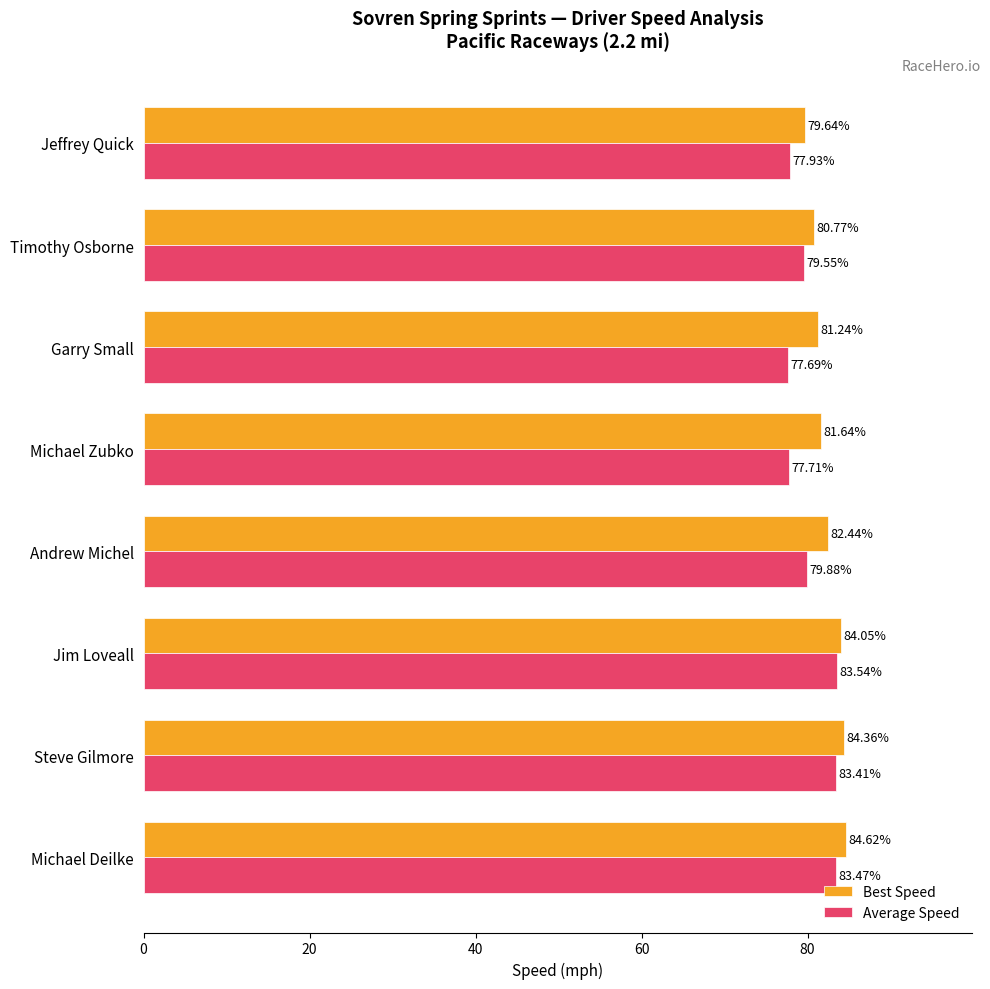

List the series in order of their overall mean, lowest first.

Average Speed, Best Speed